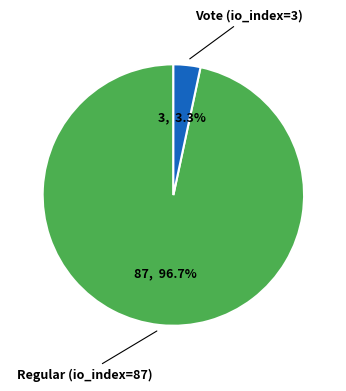

To the nearest percent, what is the average slice percentage?

50%